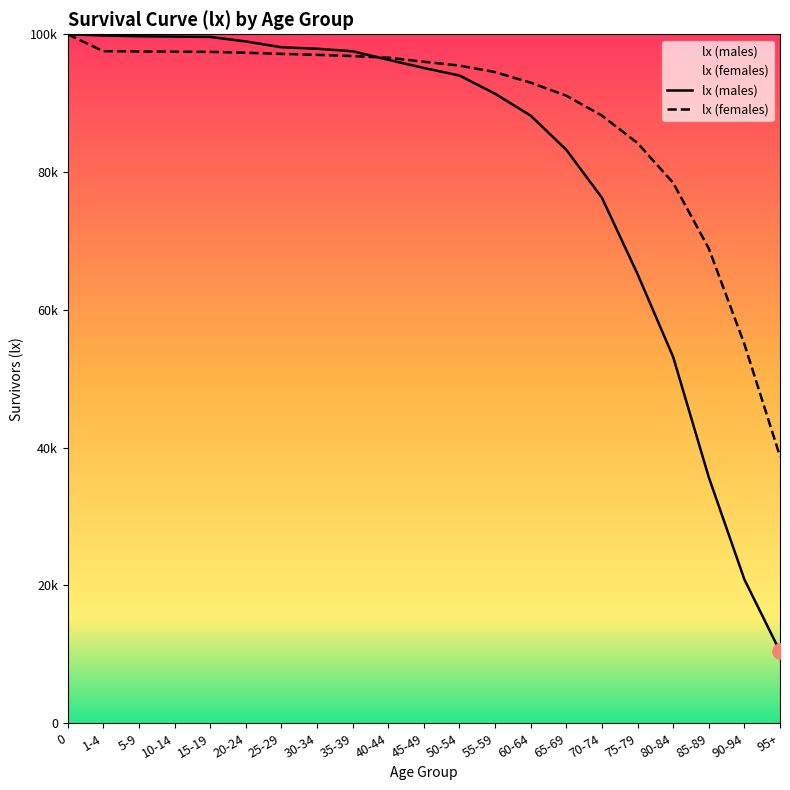

What are all the series names shown in the legend?

lx (males), lx (females)